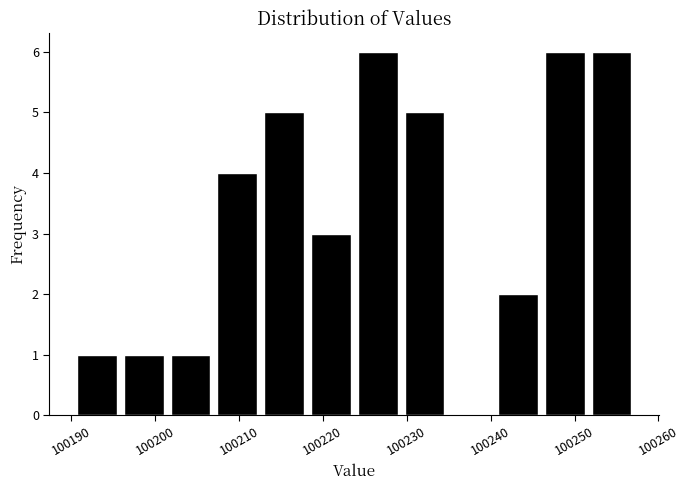

How tall is the bar that spans 100224 to 100229 on the x-axis? Neither the bar edges nor the heights are printed on the chart, so give them approximately, as read against the axes.

6